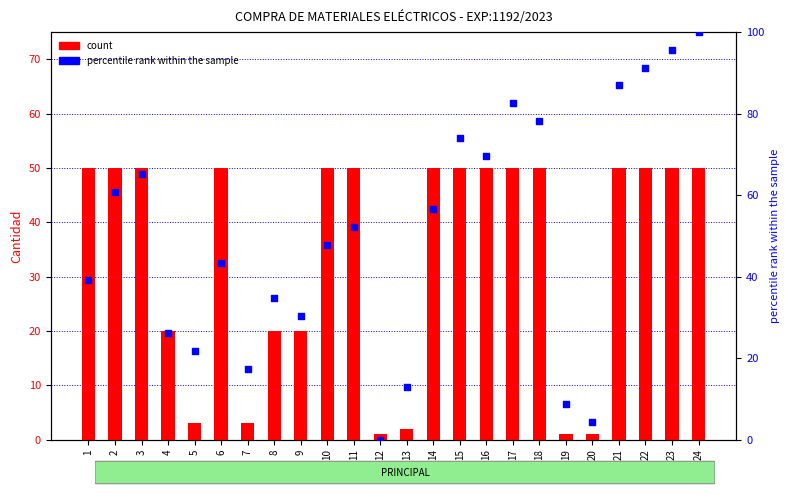

At how many categories does at least one series exceed 21?

19